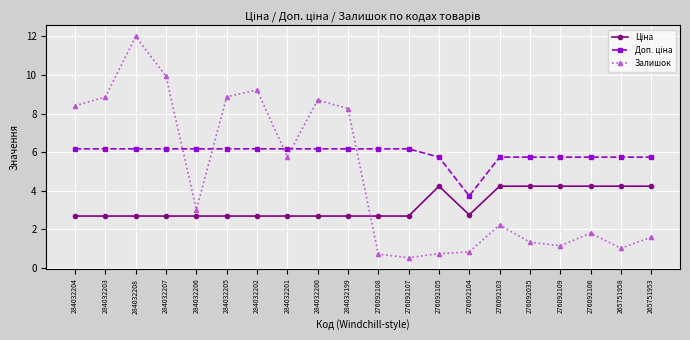

How many values in the Залишок series are below 3?

10